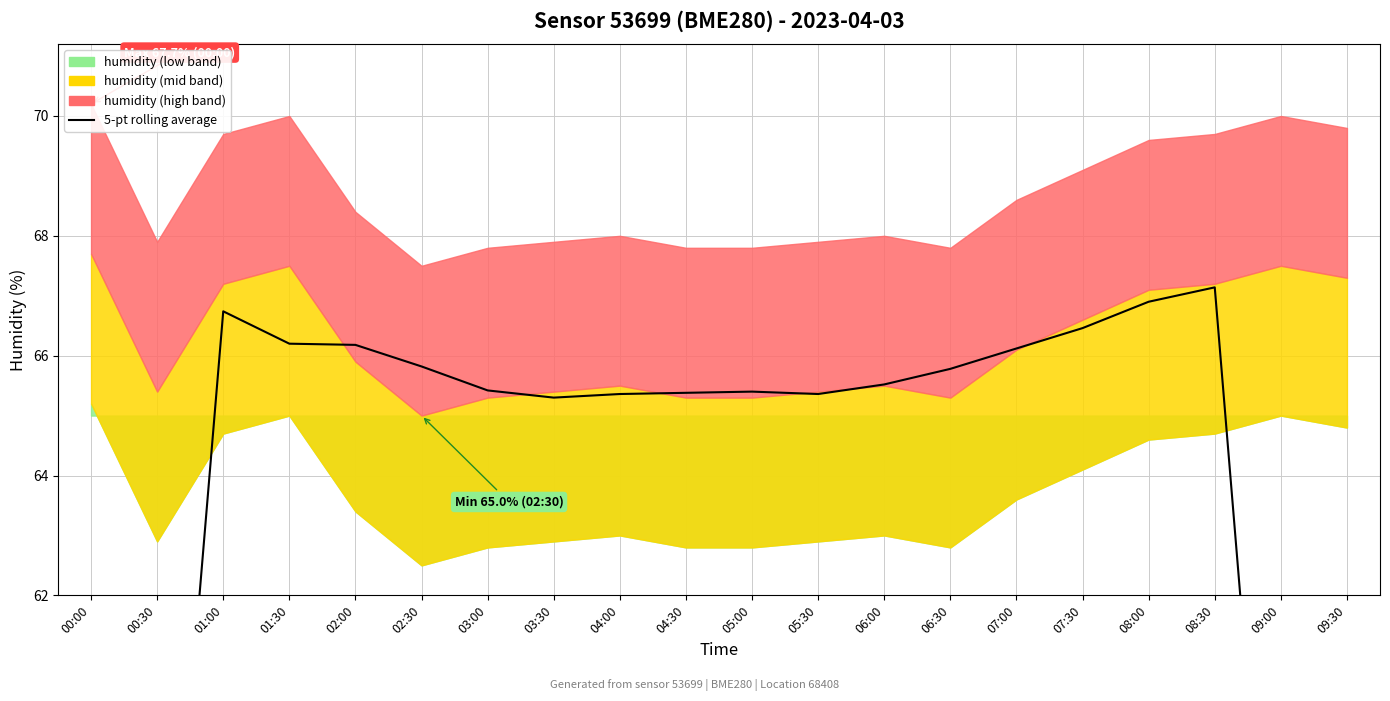

Reading left to right, what are all the values shown in this chart?

00:00=40.1	00:30=53.6	01:00=66.7	01:30=66.2	02:00=66.2	02:30=65.8	03:00=65.4	03:30=65.3	04:00=65.4	04:30=65.4	05:00=65.4	05:30=65.4	06:00=65.5	06:30=65.8	07:00=66.1	07:30=66.5	08:00=66.9	08:30=67.1	09:00=53.8	09:30=40.4